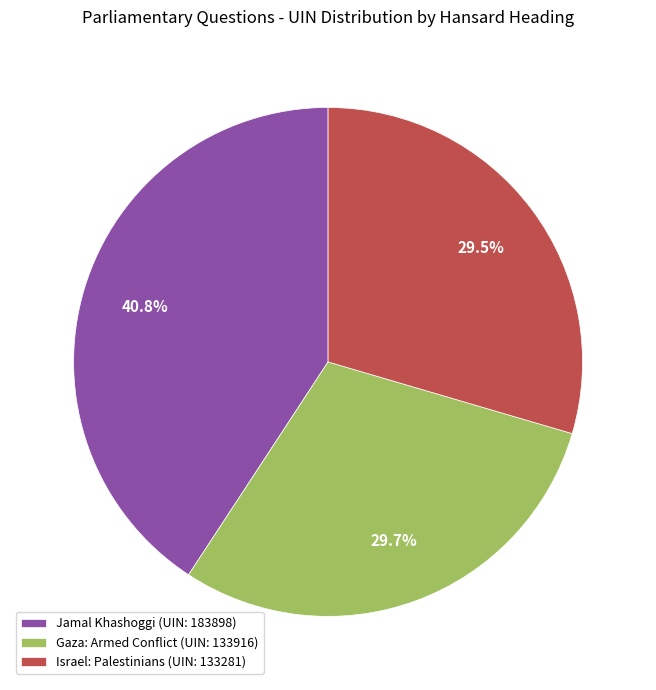

True or false: Israel: Palestinians accounts for 36% of the total.

False